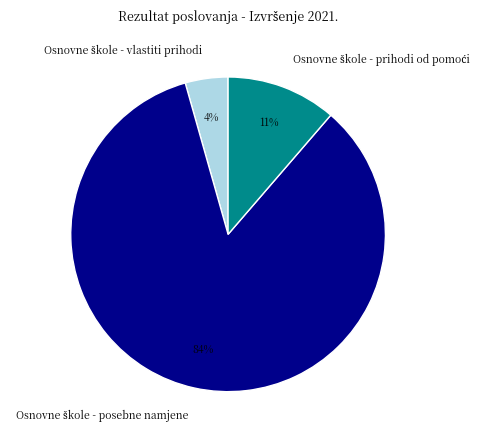

To the nearest percent, what is the average slice percentage?

33%